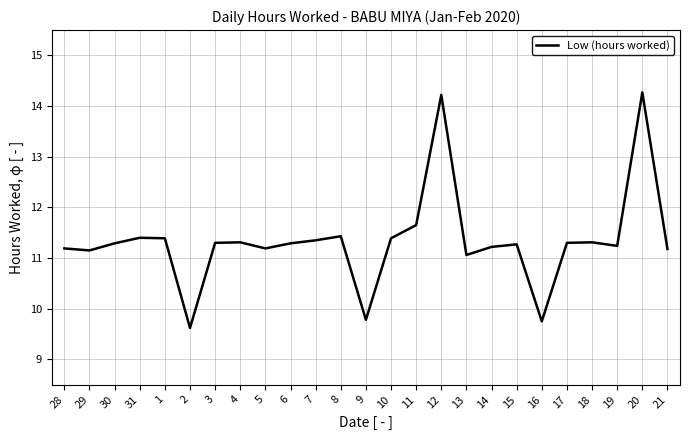

True or false: the data shows 11.2 at 28.

True